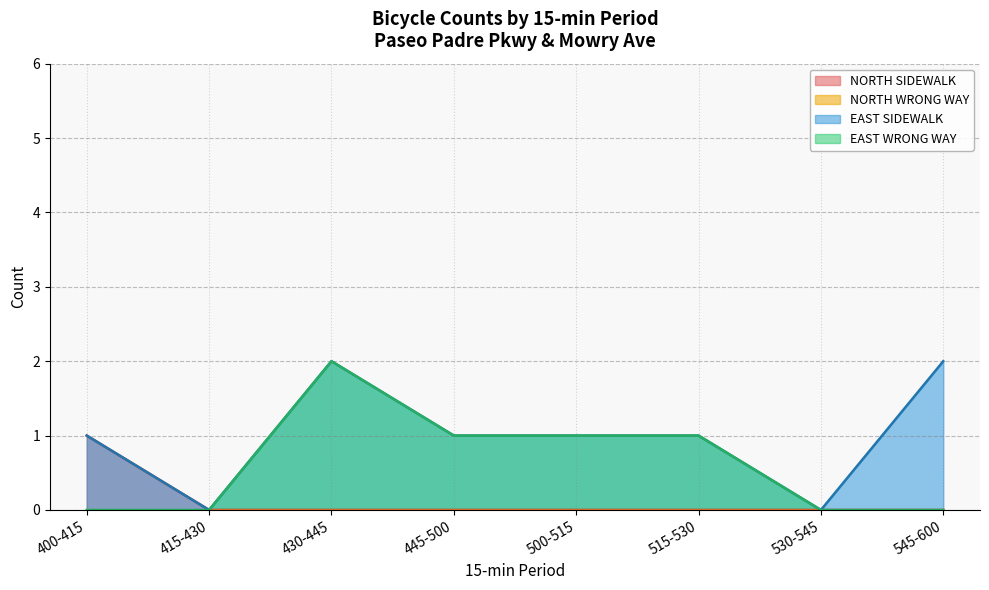

Reading left to right, extract all data points from this chart.

1	0	0	0	0	0	0	0